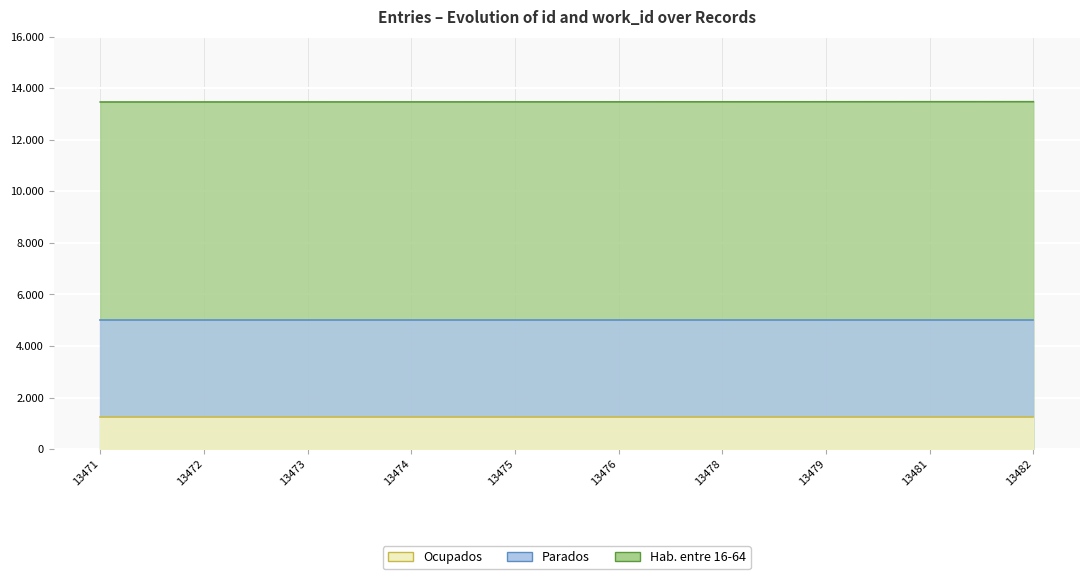

Does the chart display data point markers on the line(s)?

No